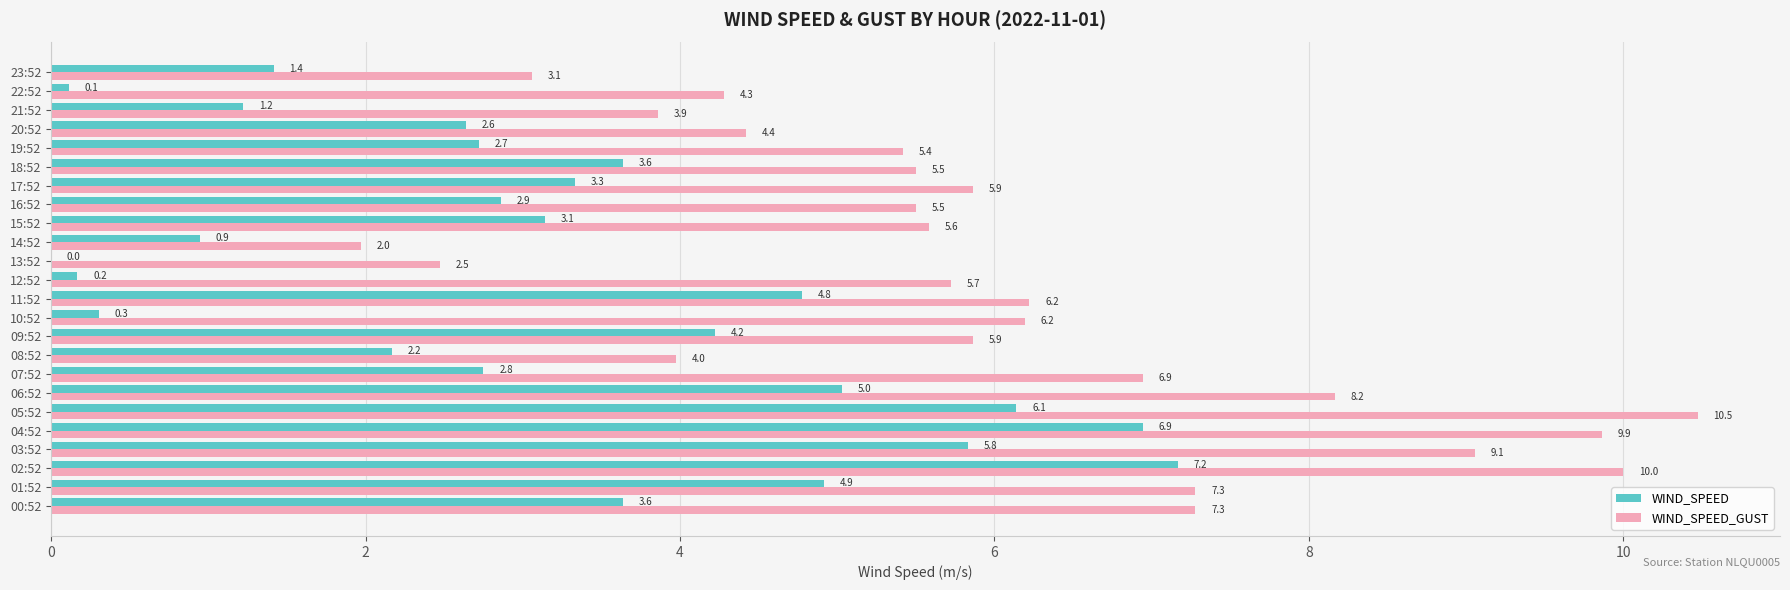

What are all the series names shown in the legend?

WIND_SPEED, WIND_SPEED_GUST